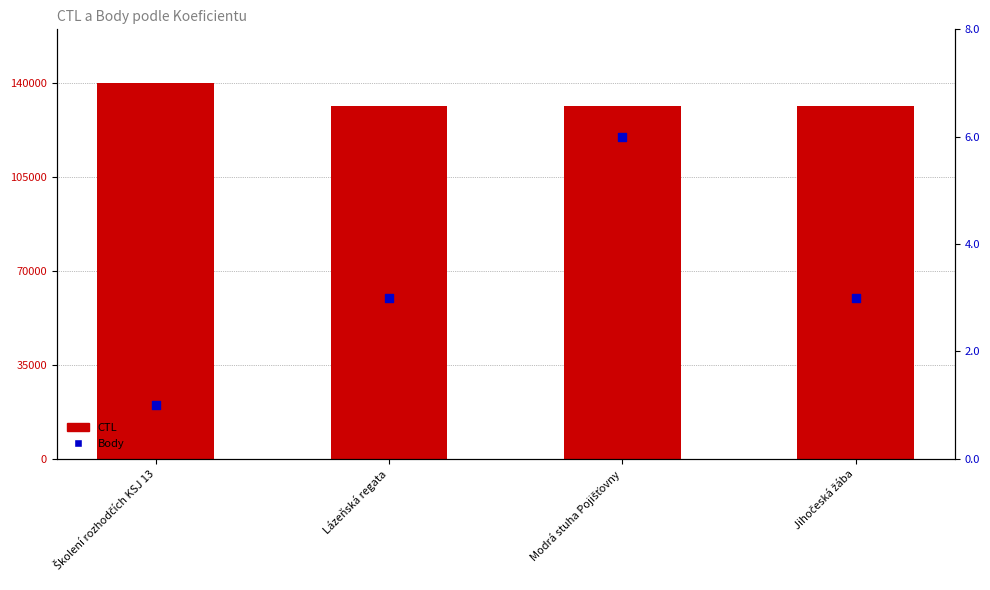

At which category is the sum across all series the highest?

Školení rozhodčích KSJ 13